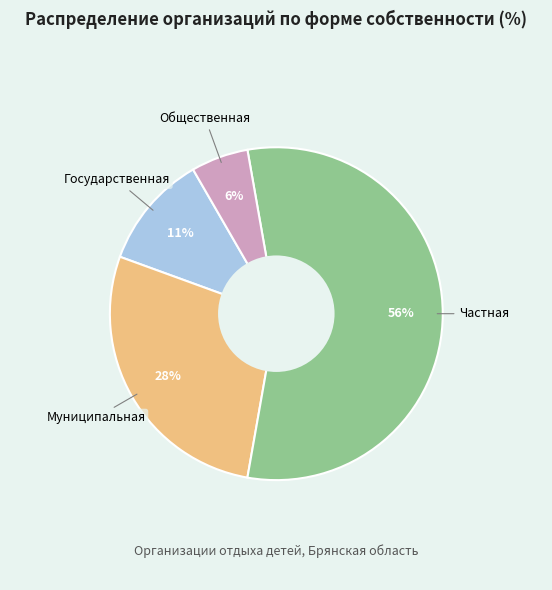

Is there any slice that represents more than half of the pie?

Yes